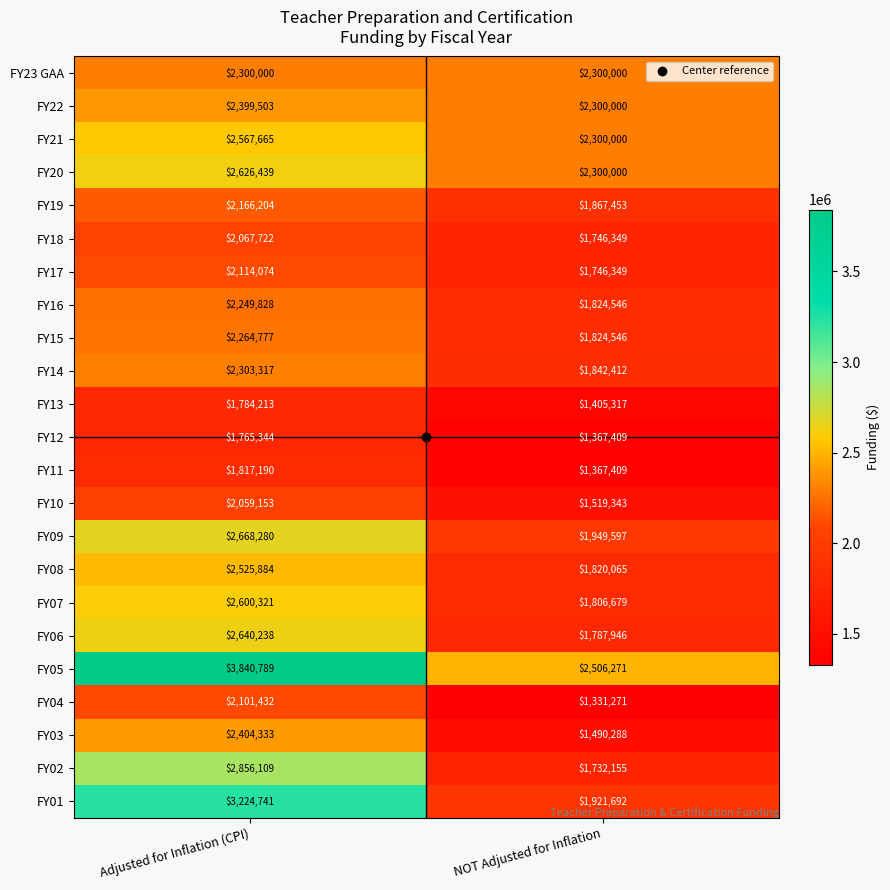

What is the difference between the maximum and minimum values in the FY12 series?

397935